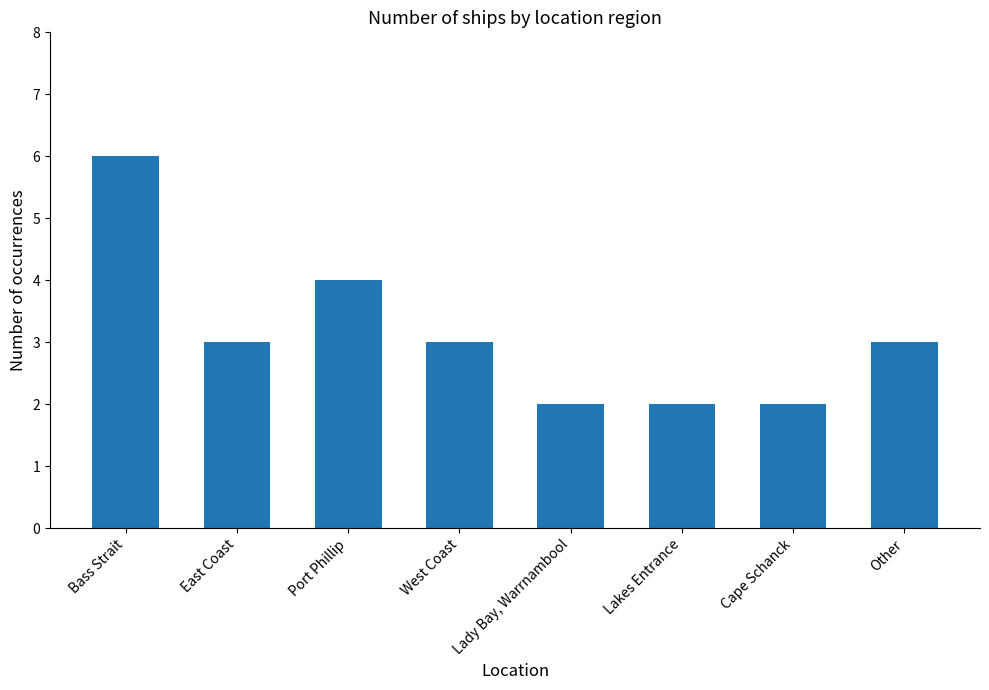

What is the greatest value displayed?

6